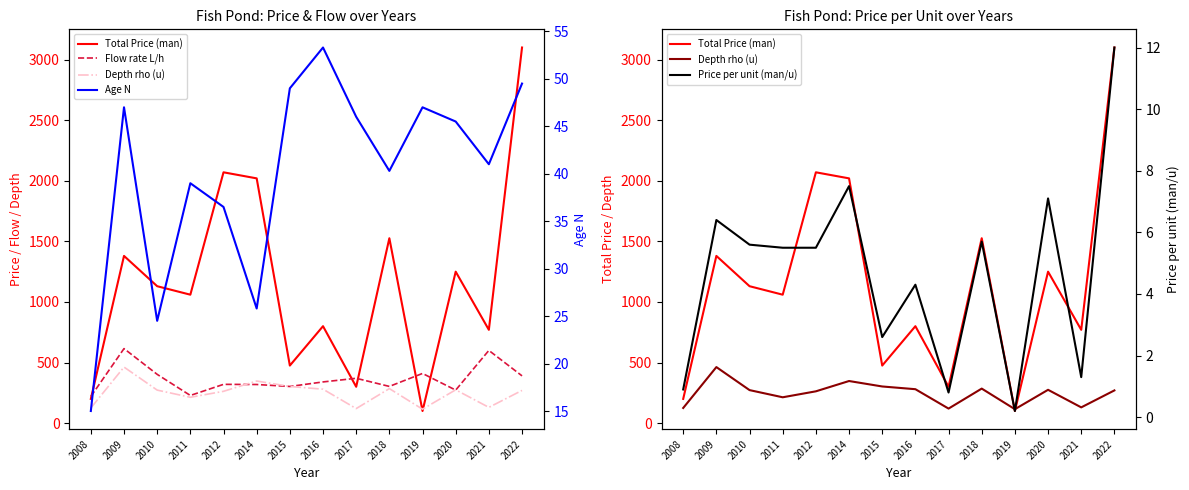

What is the difference between the Depth rho (u) values at 2020 and 2009?

187.5